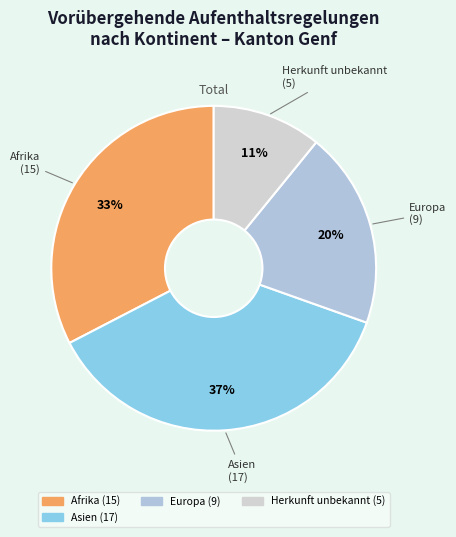

What is the smallest slice in the pie chart?

Herkunft unbekannt